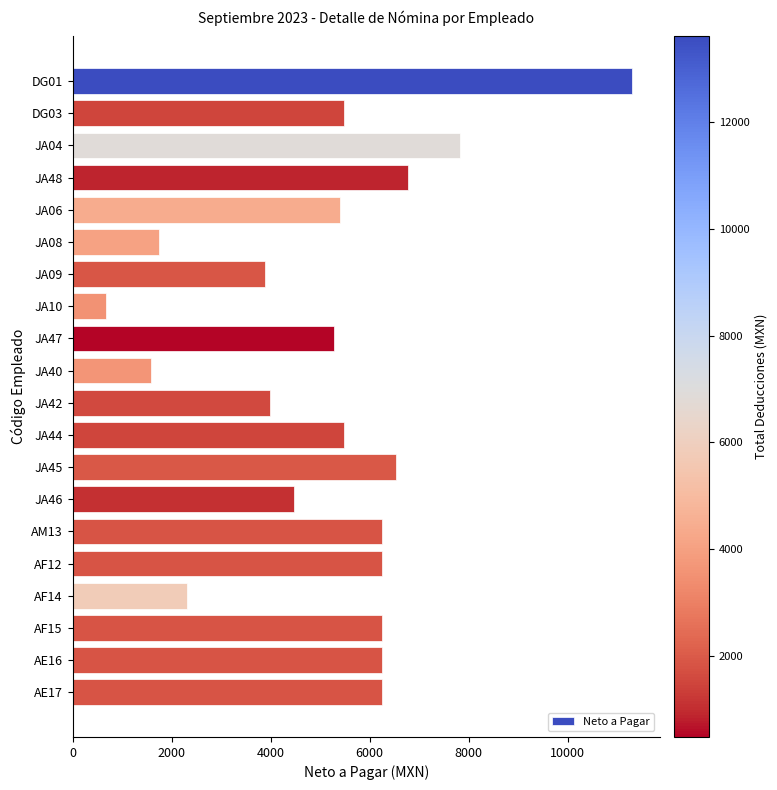

What is the sum of all values?

103976.2